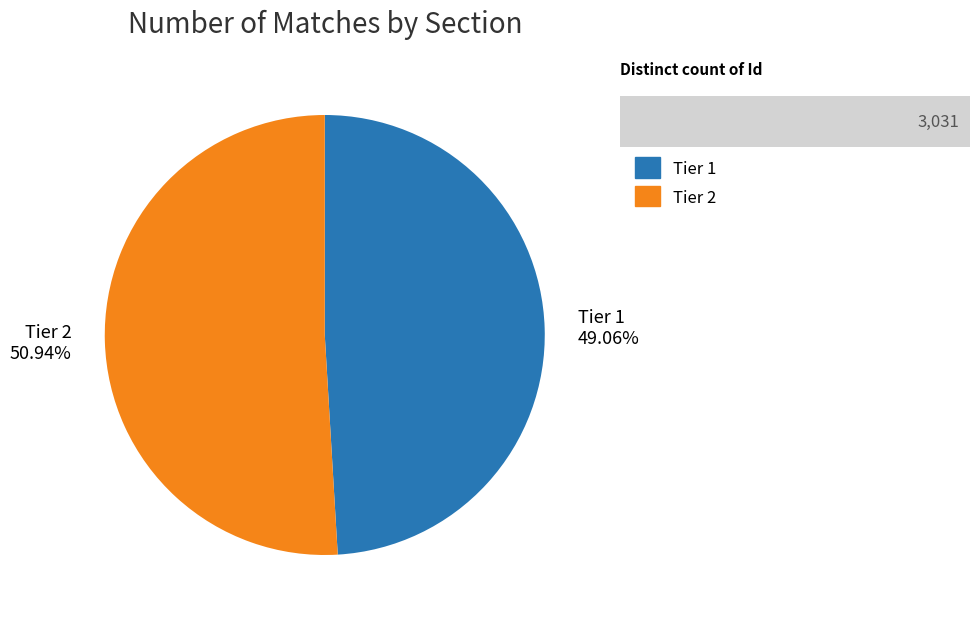

What is the change in value from Tier 1 to Tier 2?

+57